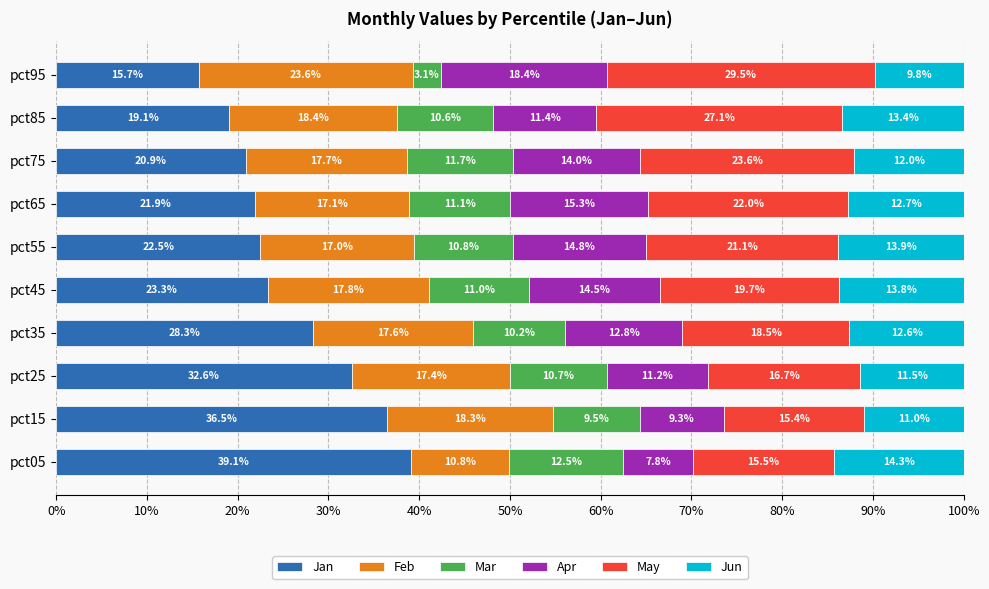

Which category has the lowest value in the Jan series?

pct95